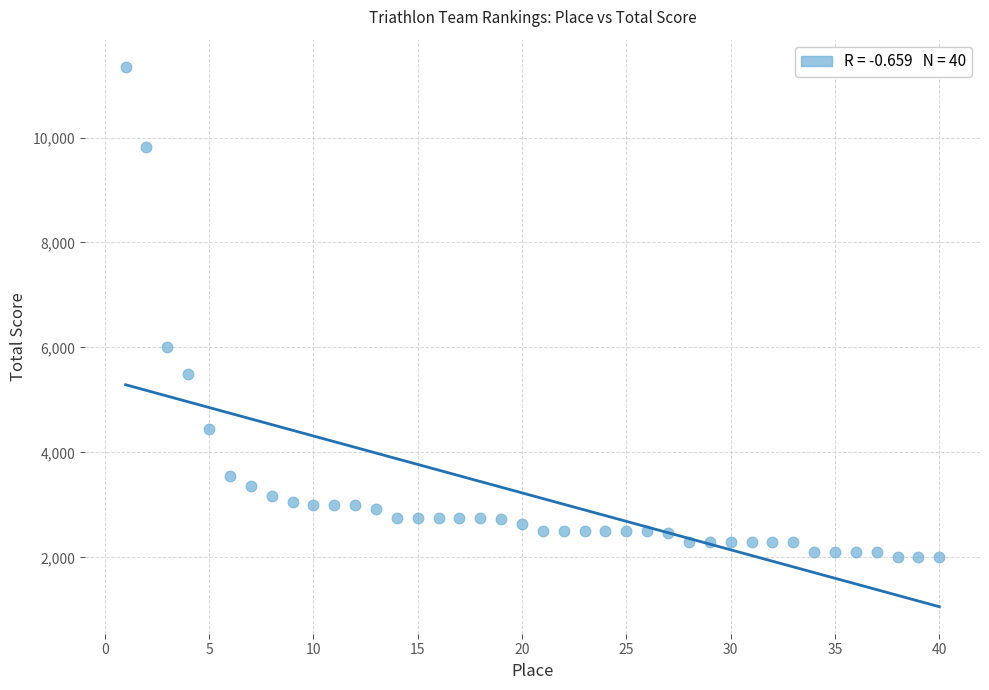

What is the range of Y values (max minus min)?

9350